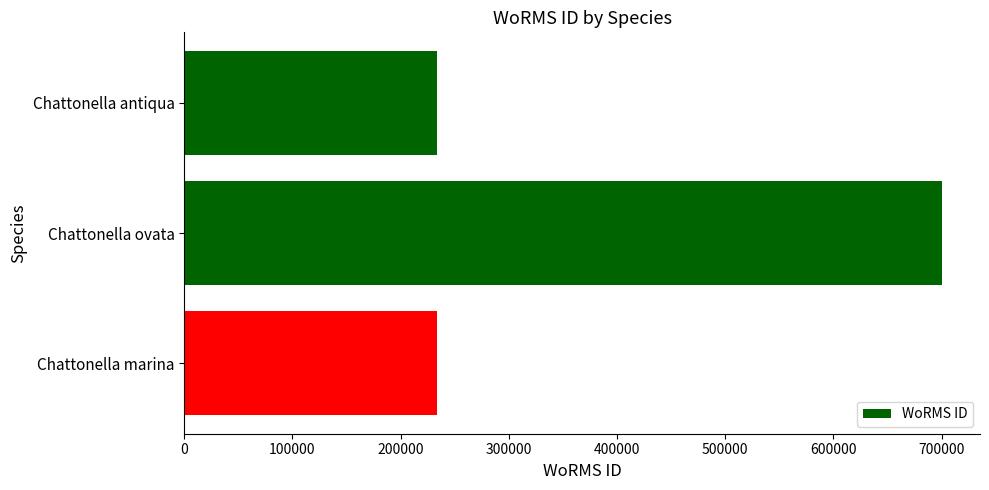

What is the change in value from Chattonella antiqua to Chattonella ovata?

+466737